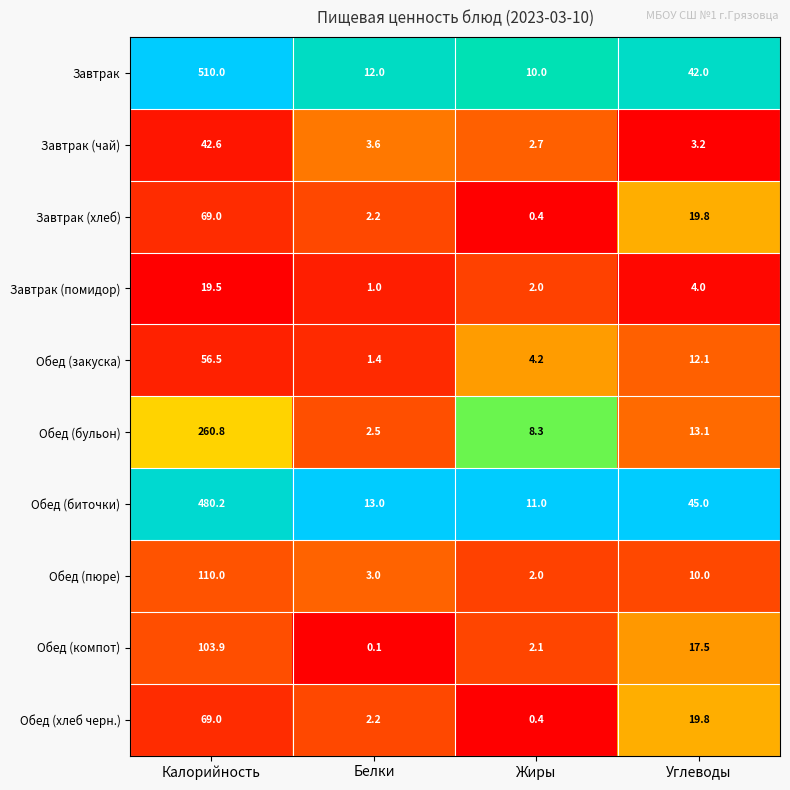

List the labels in order of Завтрак (помидор) value, smallest first.

Белки, Жиры, Углеводы, Калорийность